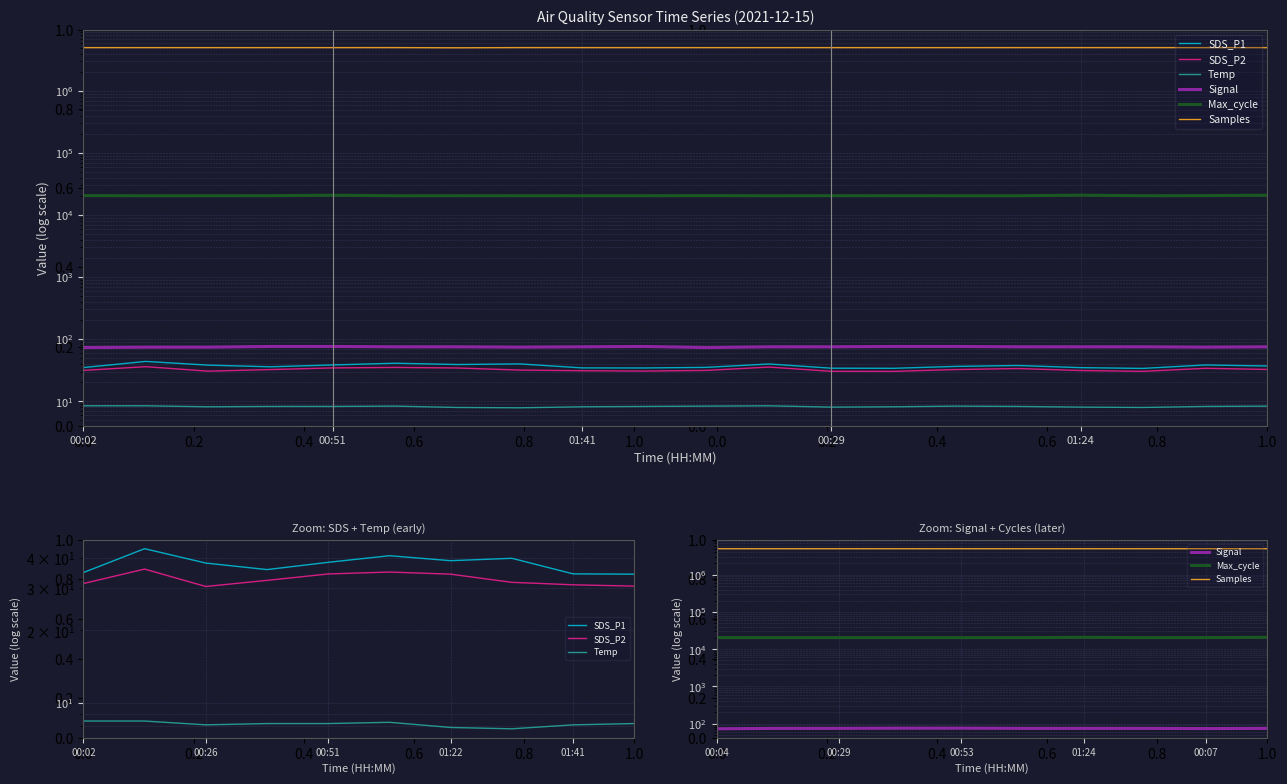

What is the approximate value of SDS_P1 at 01:41?

34.3